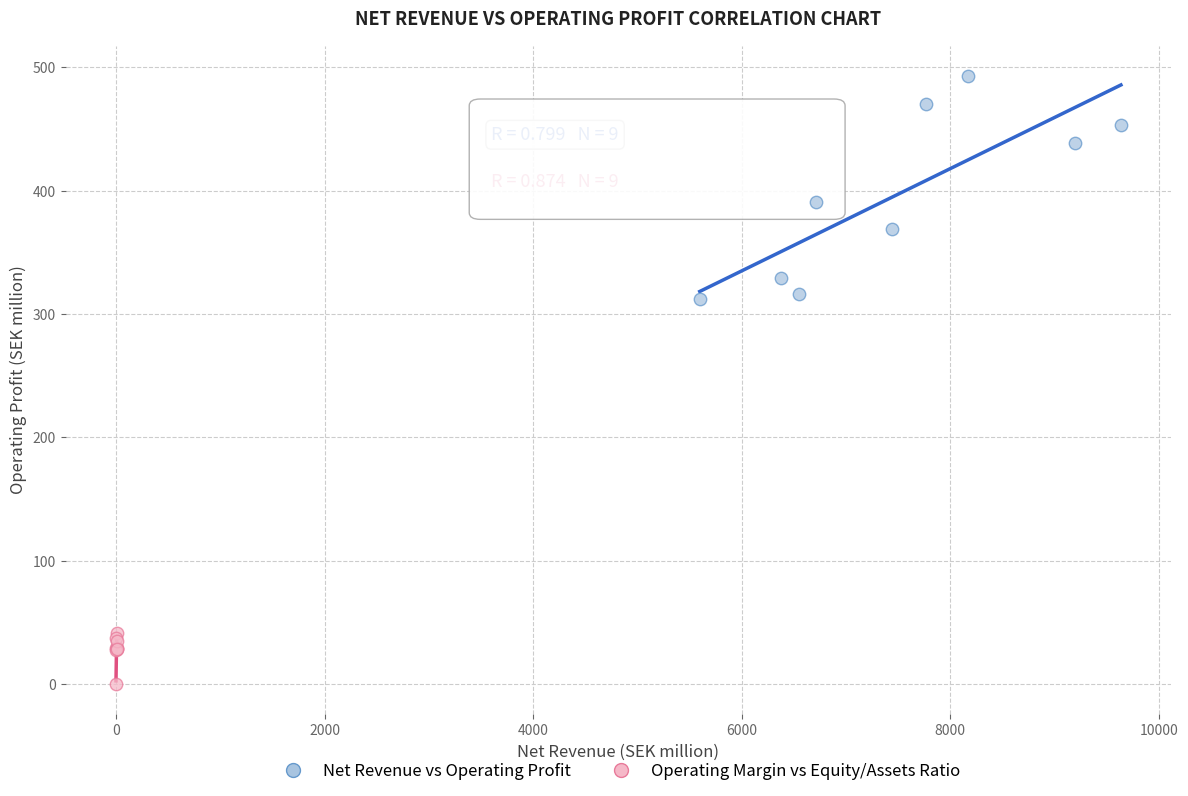

Which series reaches the minimum Y coordinate?

Operating Margin vs Equity/Assets Ratio